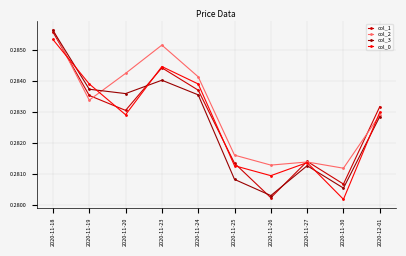

Which series has the largest total across all categories?

col_2